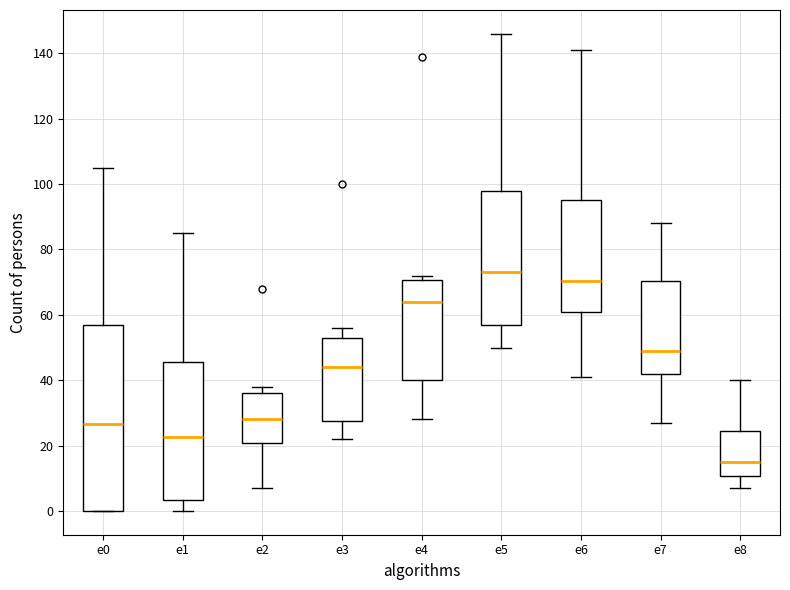

Reading left to right, transcribe this box plot: for each box, give where its median line is, the range the box spans, and where its two whiskers end, as read against the y-axis. The values are not printed on the chart, so give them approximately, as read against the axis.

e0: median 26, box 0 to 56, whiskers 0 to 106
e1: median 22, box 4 to 46, whiskers 0 to 86
e2: median 28, box 20 to 36, whiskers 8 to 38
e3: median 44, box 28 to 54, whiskers 22 to 56
e4: median 64, box 40 to 70, whiskers 28 to 72
e5: median 74, box 58 to 98, whiskers 50 to 146
e6: median 70, box 62 to 96, whiskers 42 to 142
e7: median 50, box 42 to 70, whiskers 28 to 88
e8: median 16, box 10 to 24, whiskers 8 to 40